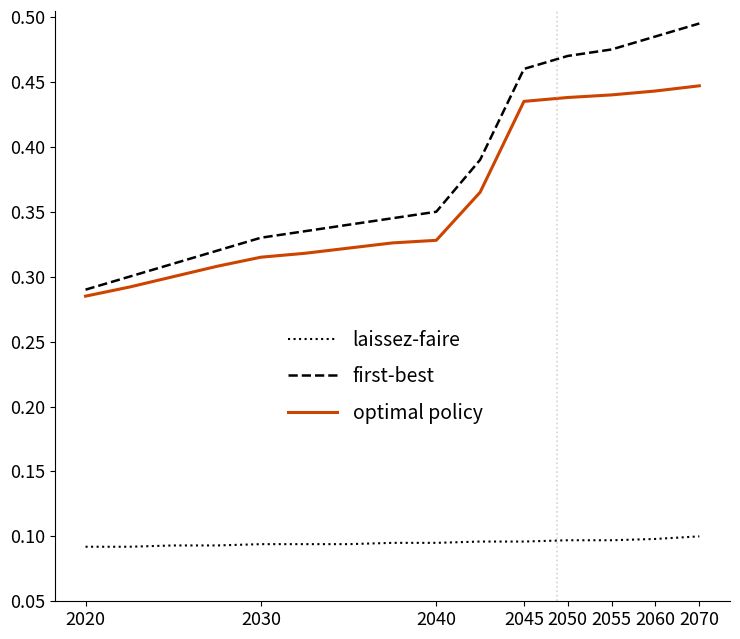

True or false: laissez-faire and first-best intersect in this chart.

False